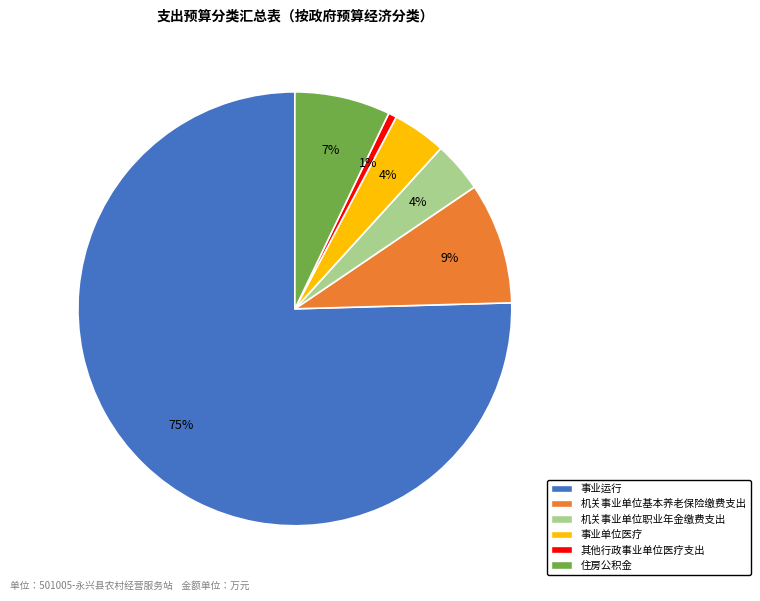

What percentage is the 事业运行 slice, to the nearest percent?

75%